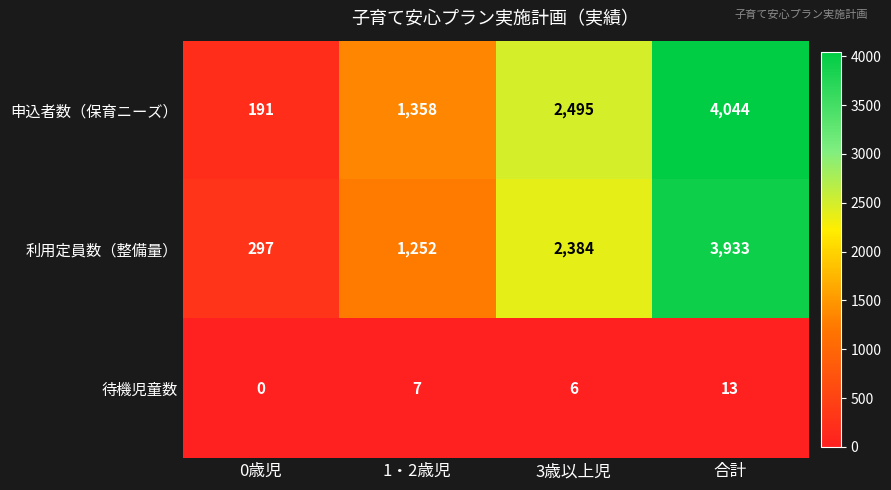

What value does the 利用定員数（整備量） series have at 0歳児?

297